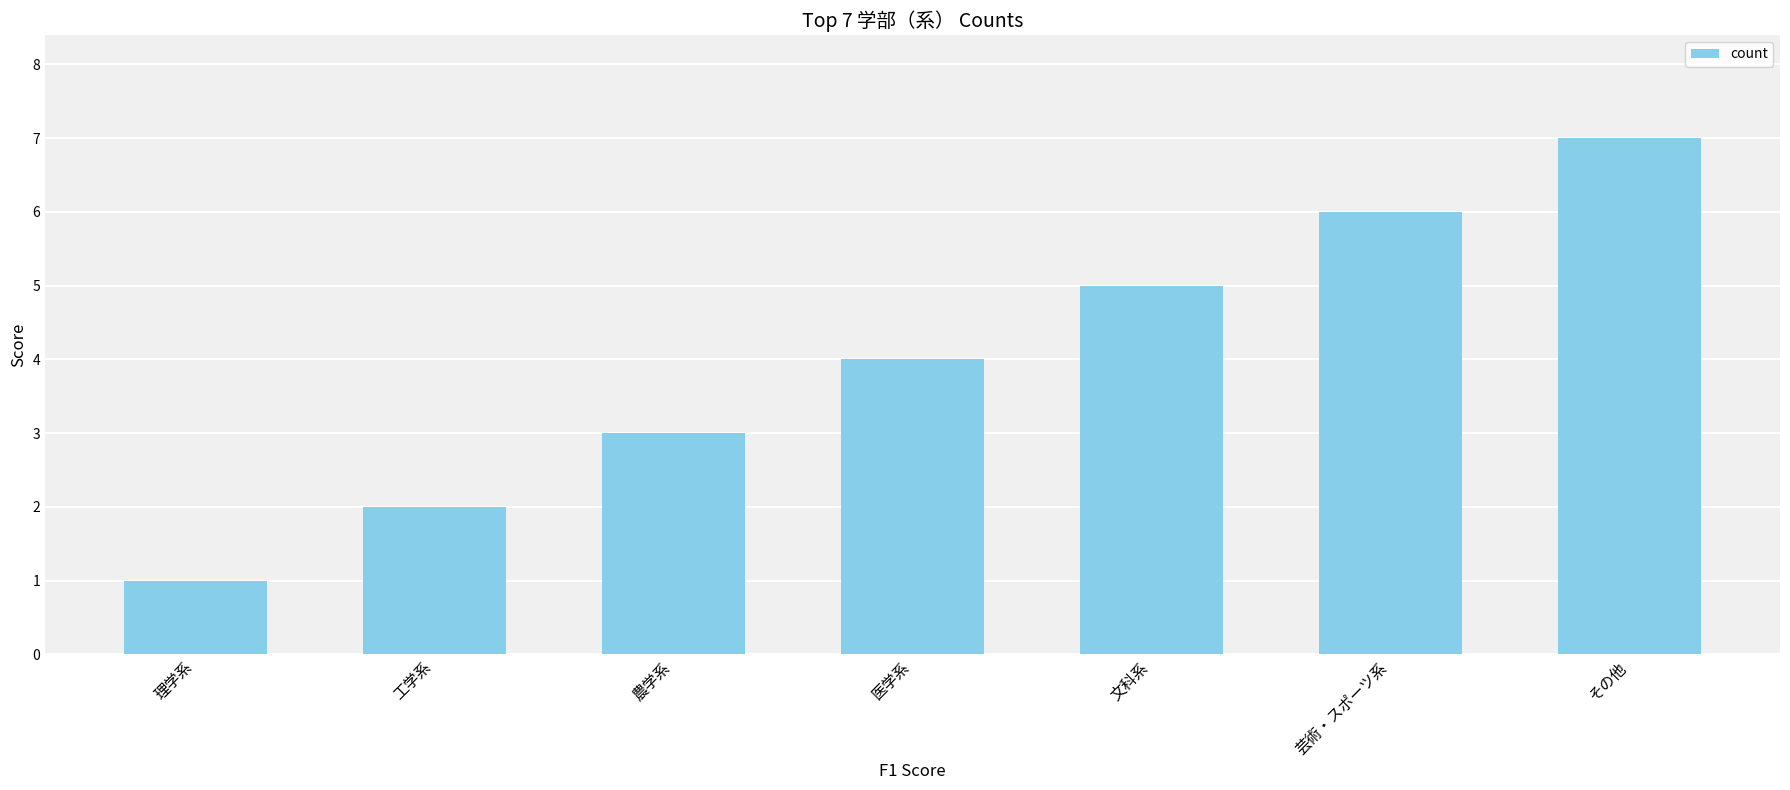

List the labels in order of value, smallest first.

理学系, 工学系, 農学系, 医学系, 文科系, 芸術・スポーツ系, その他